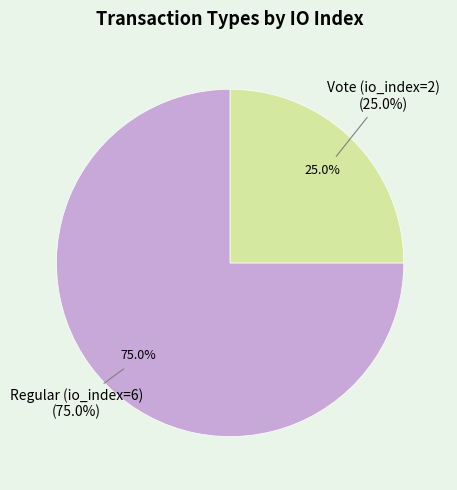

Is it true that Vote (io_index=2) is 25% of the pie?

True